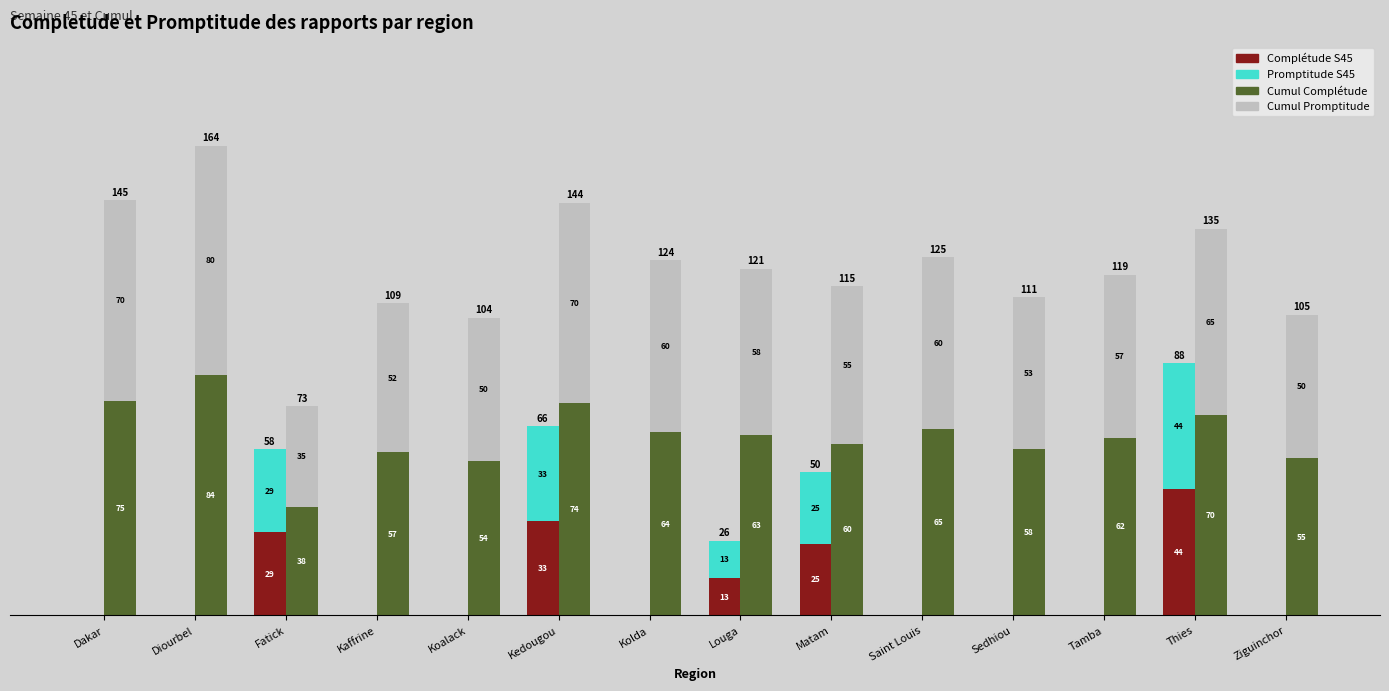

Reading left to right, what are all the values shown in this chart?

Complétude S45: 0	0	29	0	0	33	0	13	25	0	0	0	44	0
Promptitude S45: 0	0	29	0	0	33	0	13	25	0	0	0	44	0
Cumul Complétude: 75	84	38	57	54	74	64	63	60	65	58	62	70	55
Cumul Promptitude: 70	80	35	52	50	70	60	58	55	60	53	57	65	50